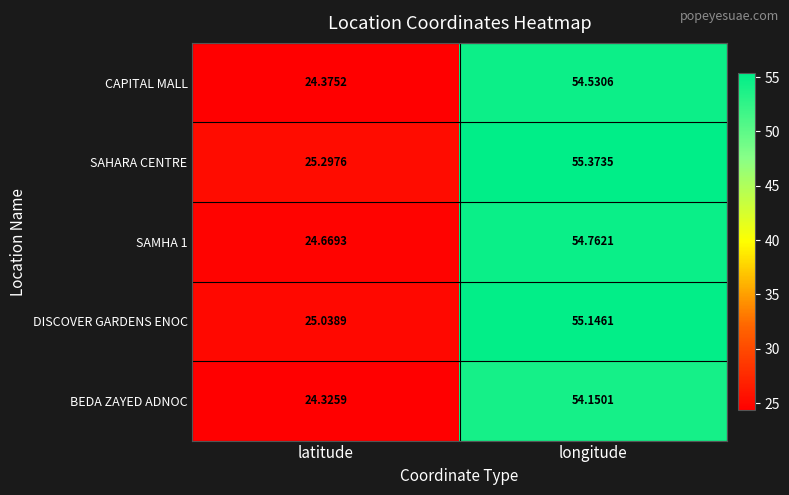

List the labels in order of BEDA ZAYED ADNOC value, largest first.

longitude, latitude